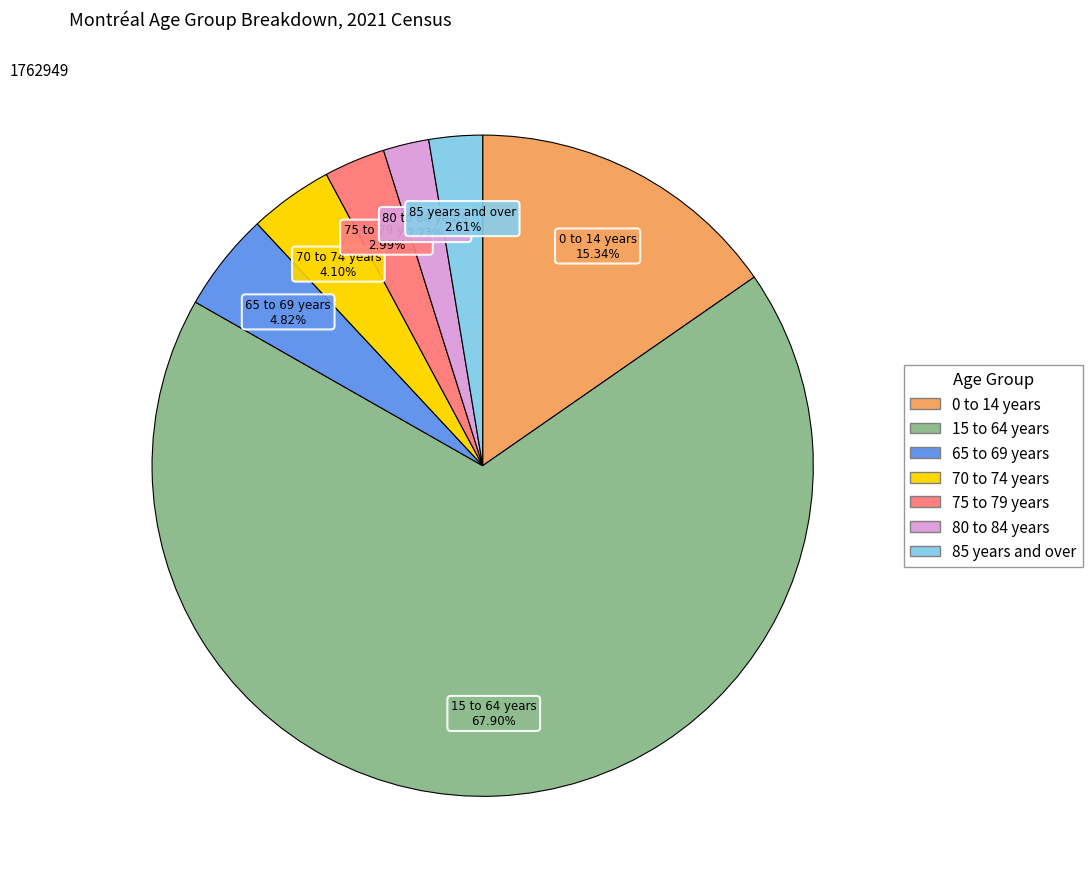

Is there any slice that represents more than half of the pie?

Yes